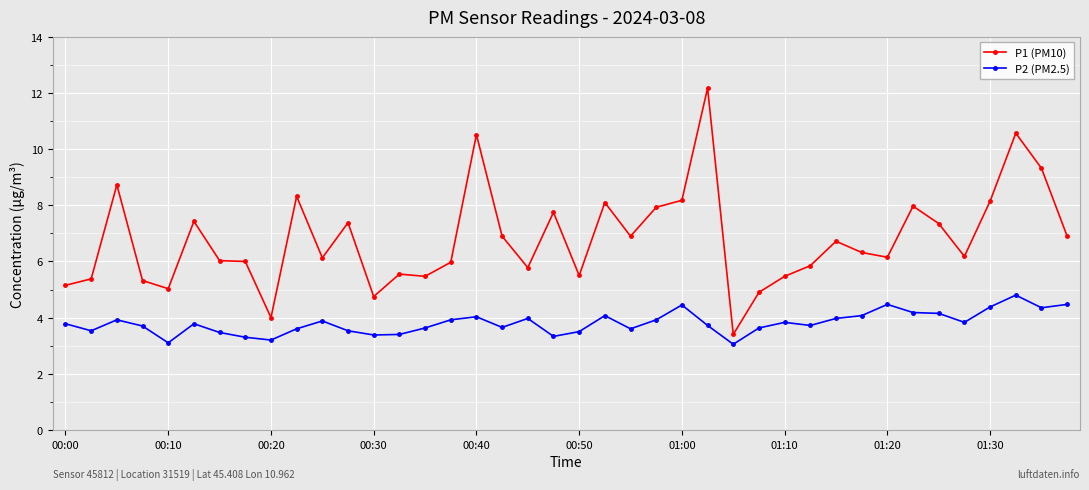

Which series has the largest total across all categories?

P1 (PM10)